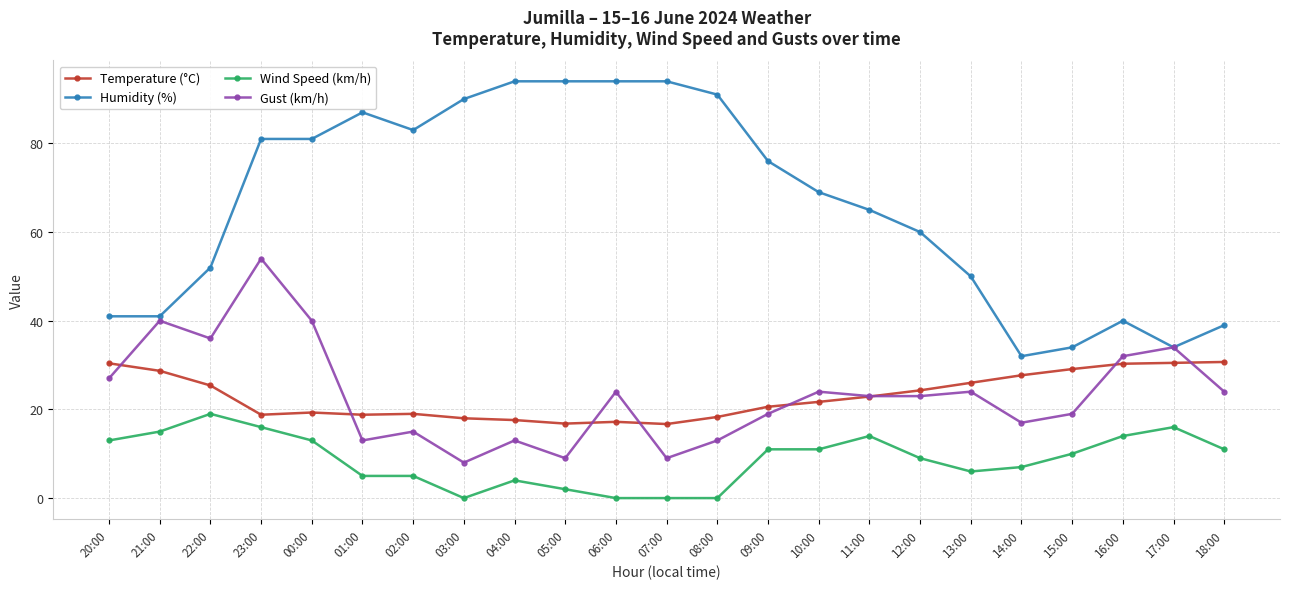

True or false: Humidity (%) has more than 1 interior local peaks.

True